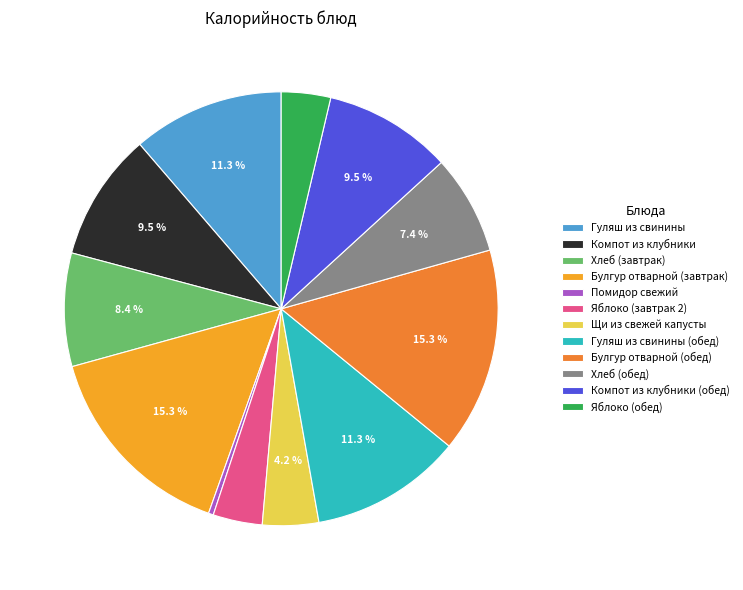

To the nearest percent, what percentage of the pie is Хлеб (обед)?

7%